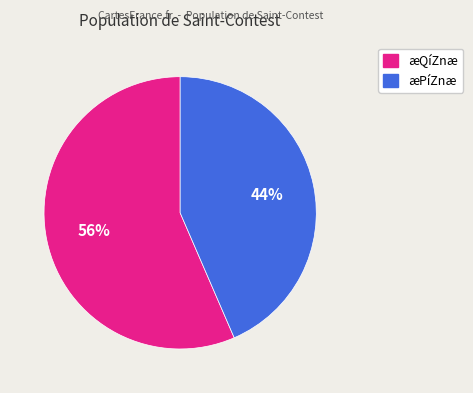

Is there a majority slice in this chart?

Yes